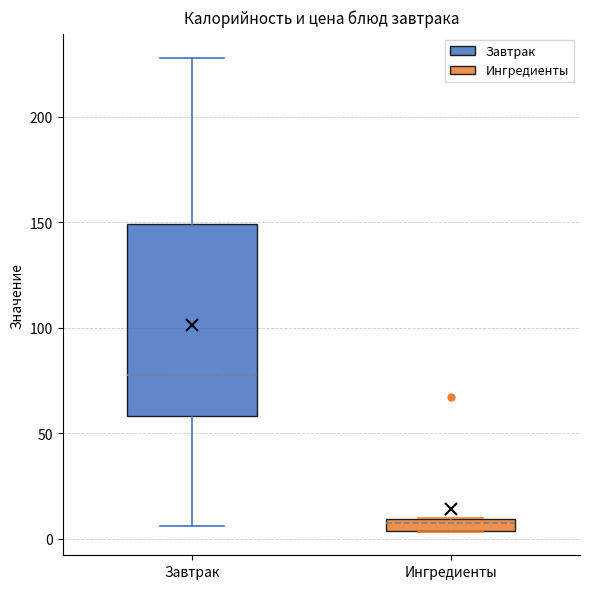

Which box has the lowest median line?

Ингредиенты